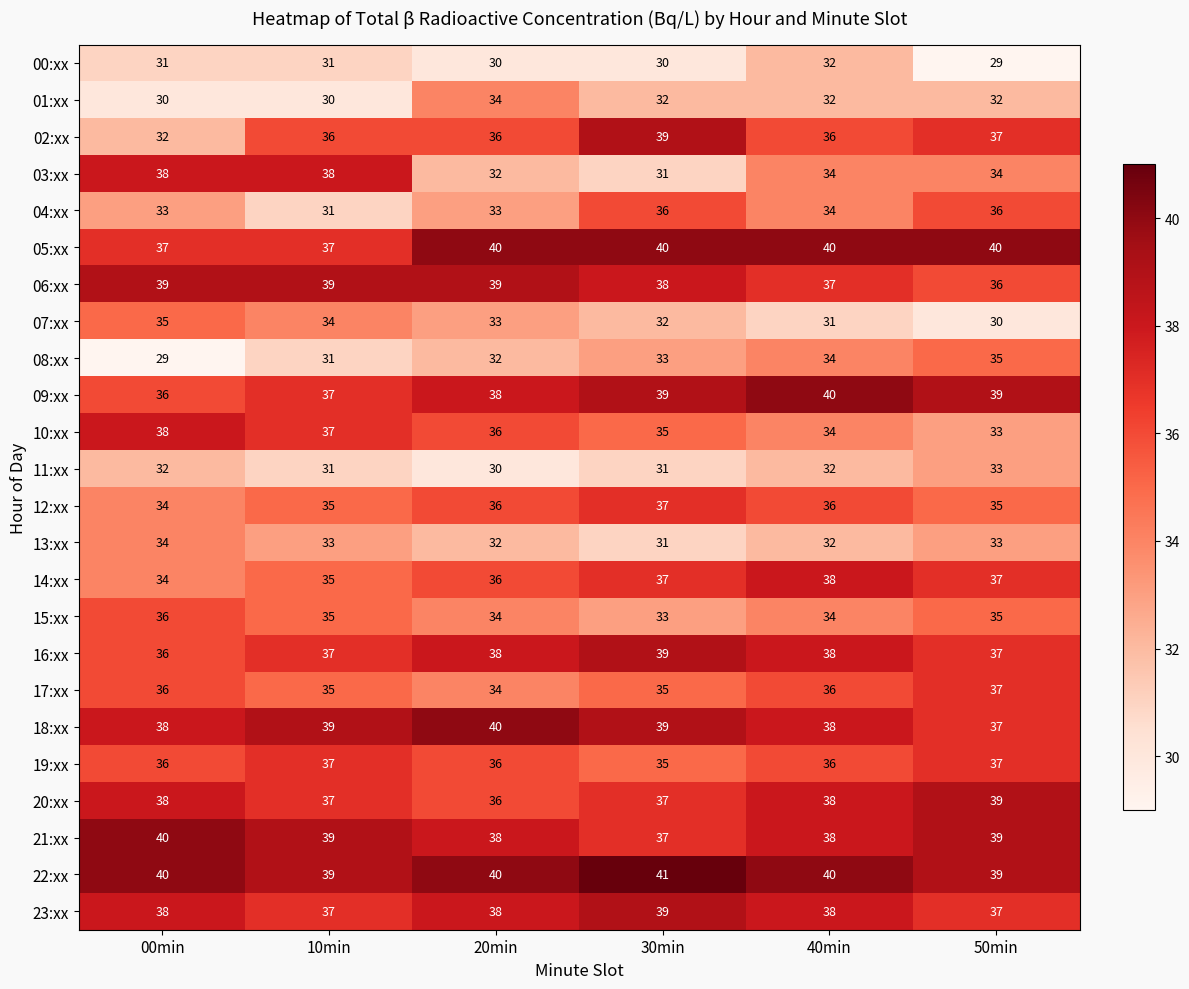

Which series has the largest total across all categories?

22:xx